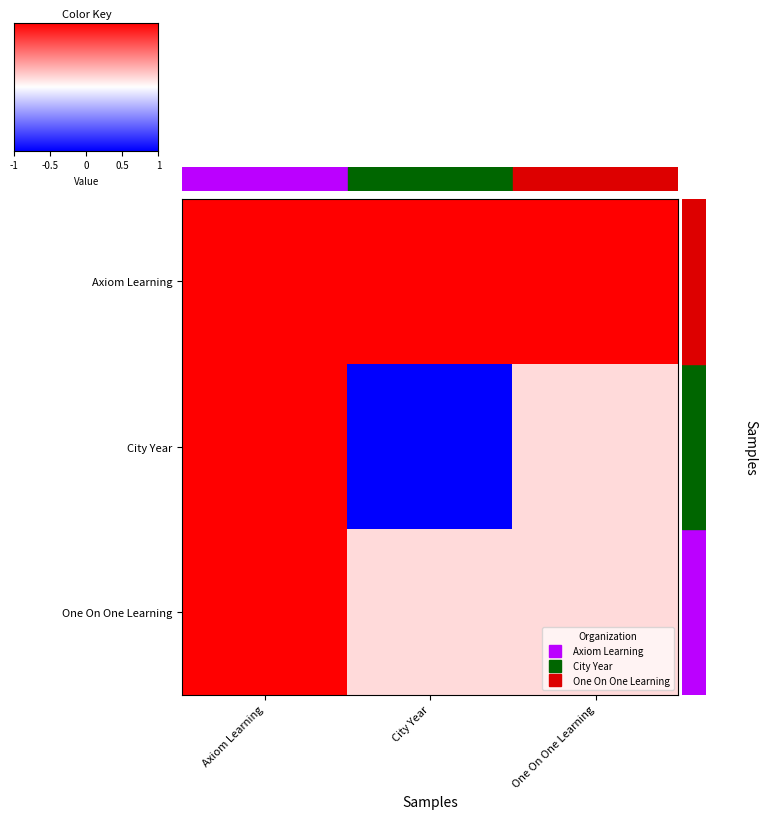

Reading left to right, list all the values displayed in this chart.

Axiom Learning: Axiom Learning=1.0	City Year=1.0	One On One Learning=1.0
City Year: Axiom Learning=1.0	City Year=-1.0	One On One Learning=0.1
One On One Learning: Axiom Learning=1.0	City Year=0.1	One On One Learning=0.1